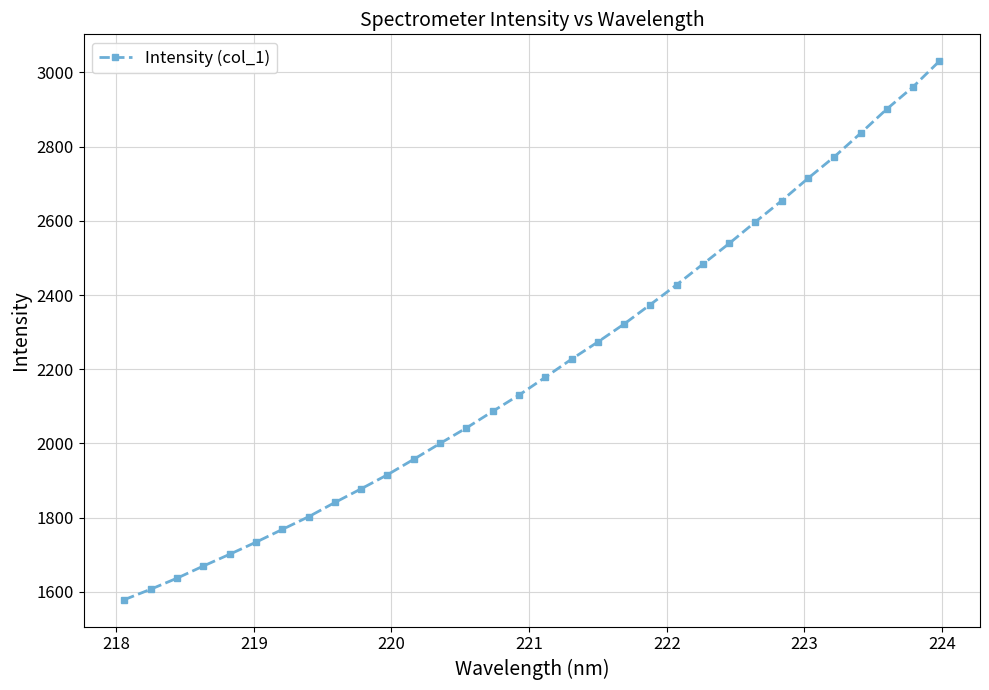

Count the number of data series in this chart.

1